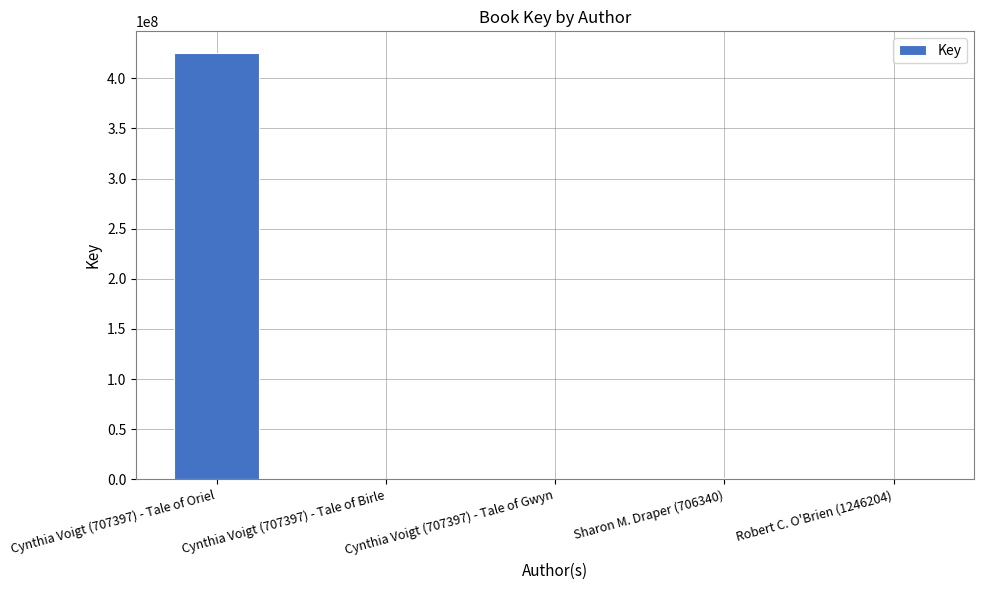

What is the average value?

85561107